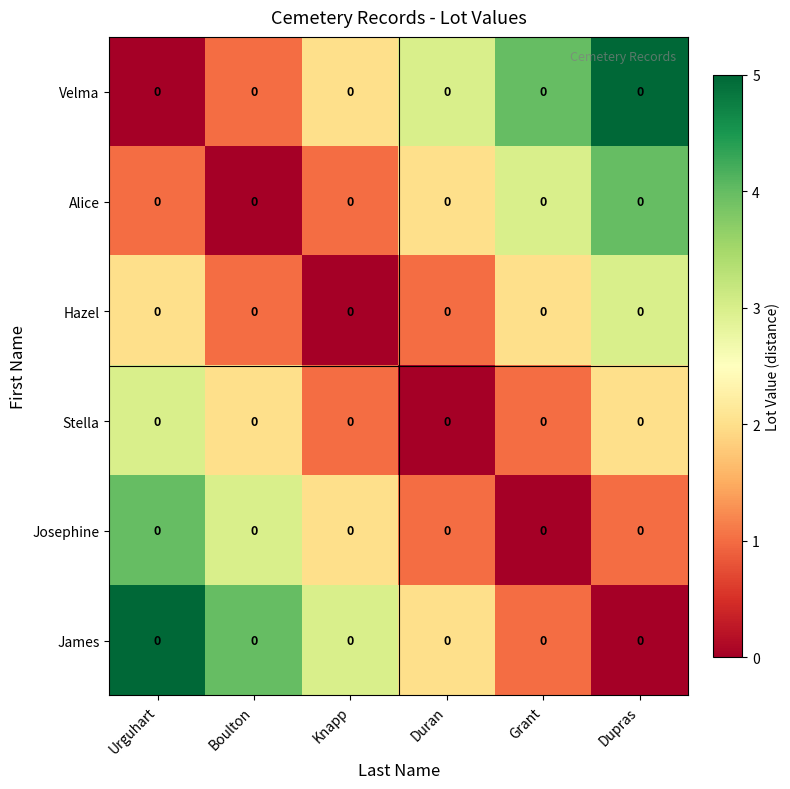

Reading right to left, transcribe all the data shown in this chart.

Velma: Dupras=0	Grant=0	Duran=0	Knapp=0	Boulton=0	Urguhart=0
Alice: Dupras=0	Grant=0	Duran=0	Knapp=0	Boulton=0	Urguhart=0
Hazel: Dupras=0	Grant=0	Duran=0	Knapp=0	Boulton=0	Urguhart=0
Stella: Dupras=0	Grant=0	Duran=0	Knapp=0	Boulton=0	Urguhart=0
Josephine: Dupras=0	Grant=0	Duran=0	Knapp=0	Boulton=0	Urguhart=0
James: Dupras=0	Grant=0	Duran=0	Knapp=0	Boulton=0	Urguhart=0